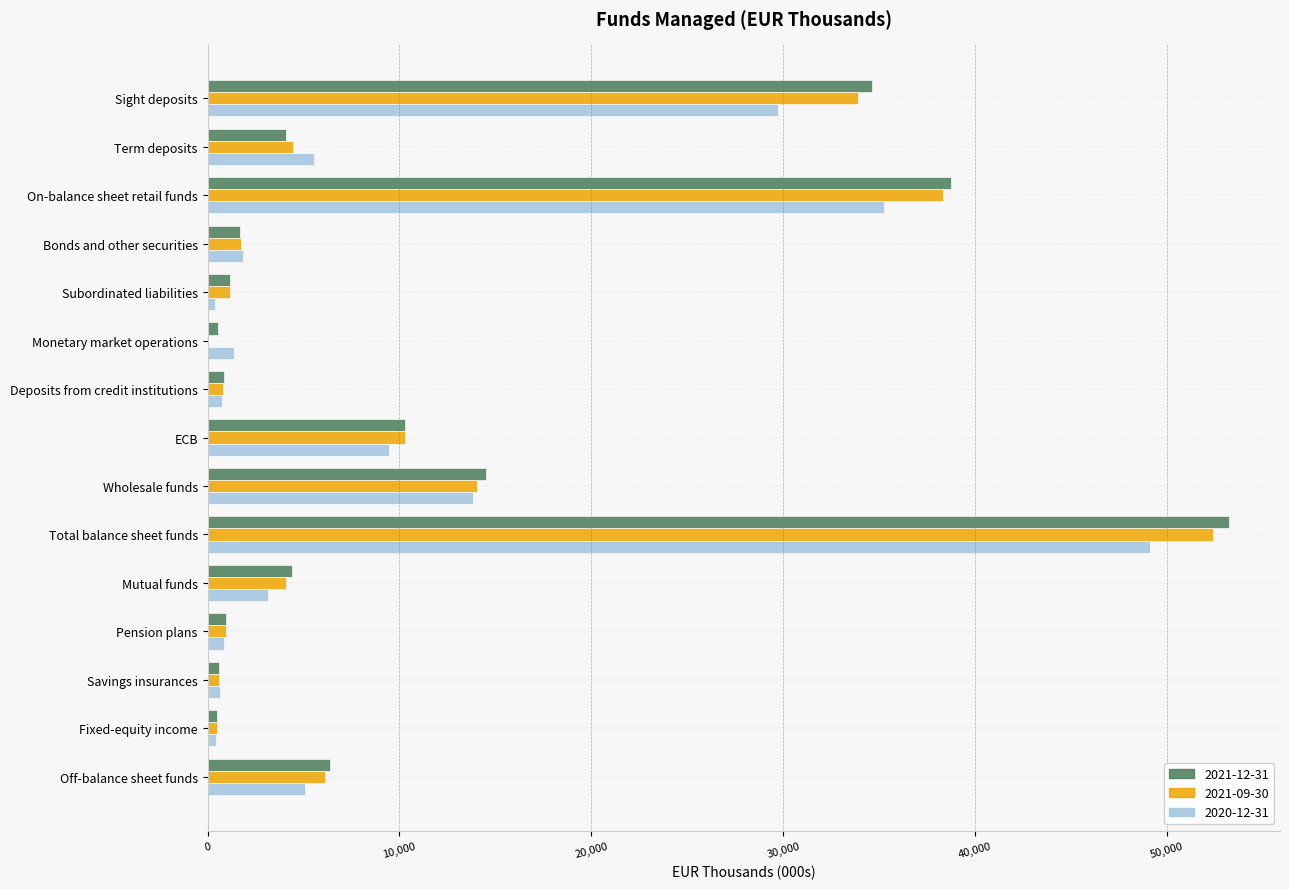

What value does the 2021-12-31 series have at Savings insurances?

569.4